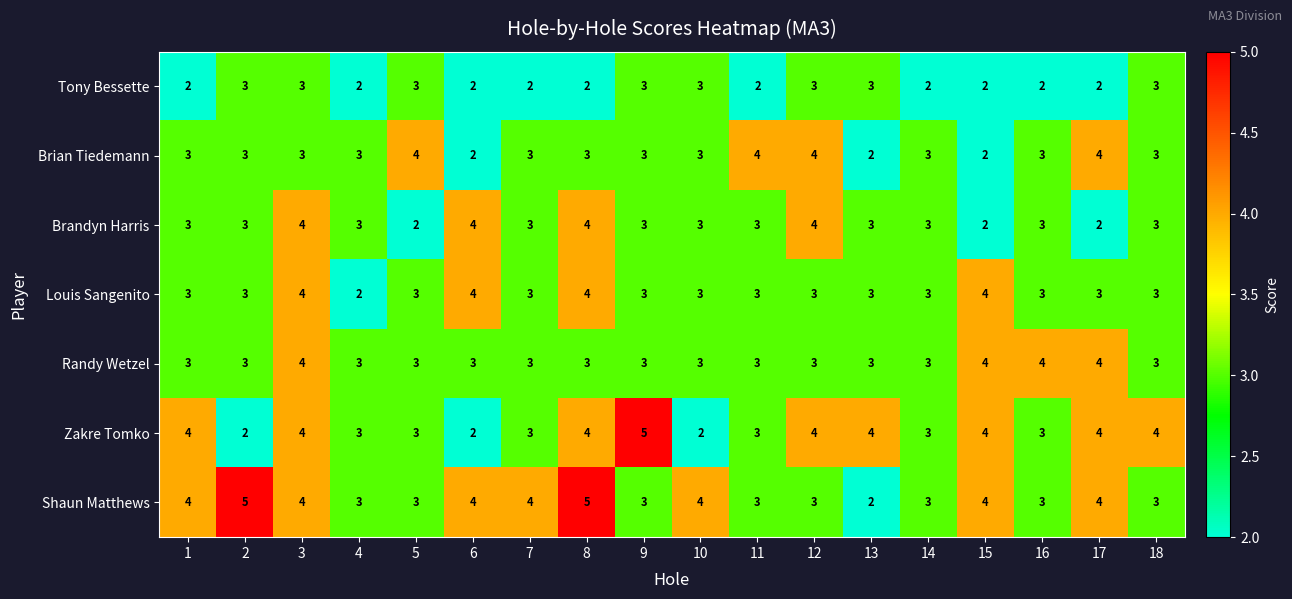

At which category is the sum across all series the highest?

3